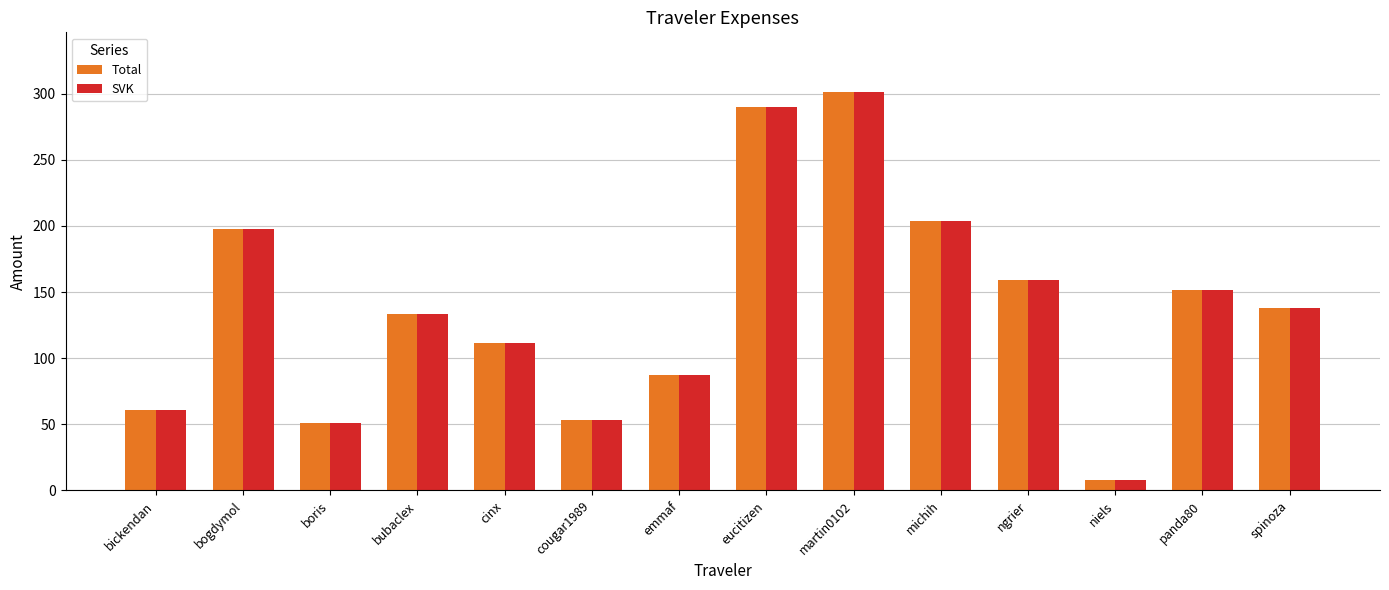

What are all the series names shown in the legend?

Total, SVK